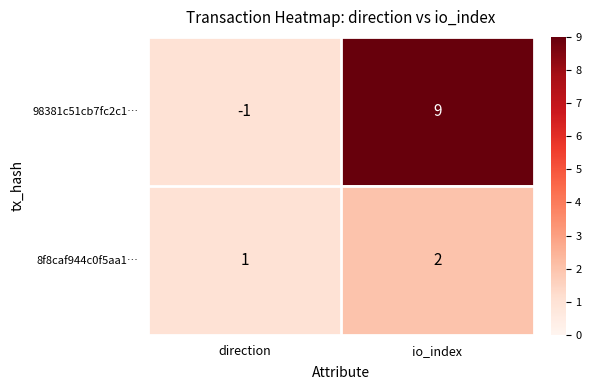

Reading left to right, extract all data points from this chart.

98381c51cb7fc2c1…: -1	9
8f8caf944c0f5aa1…: 1	2